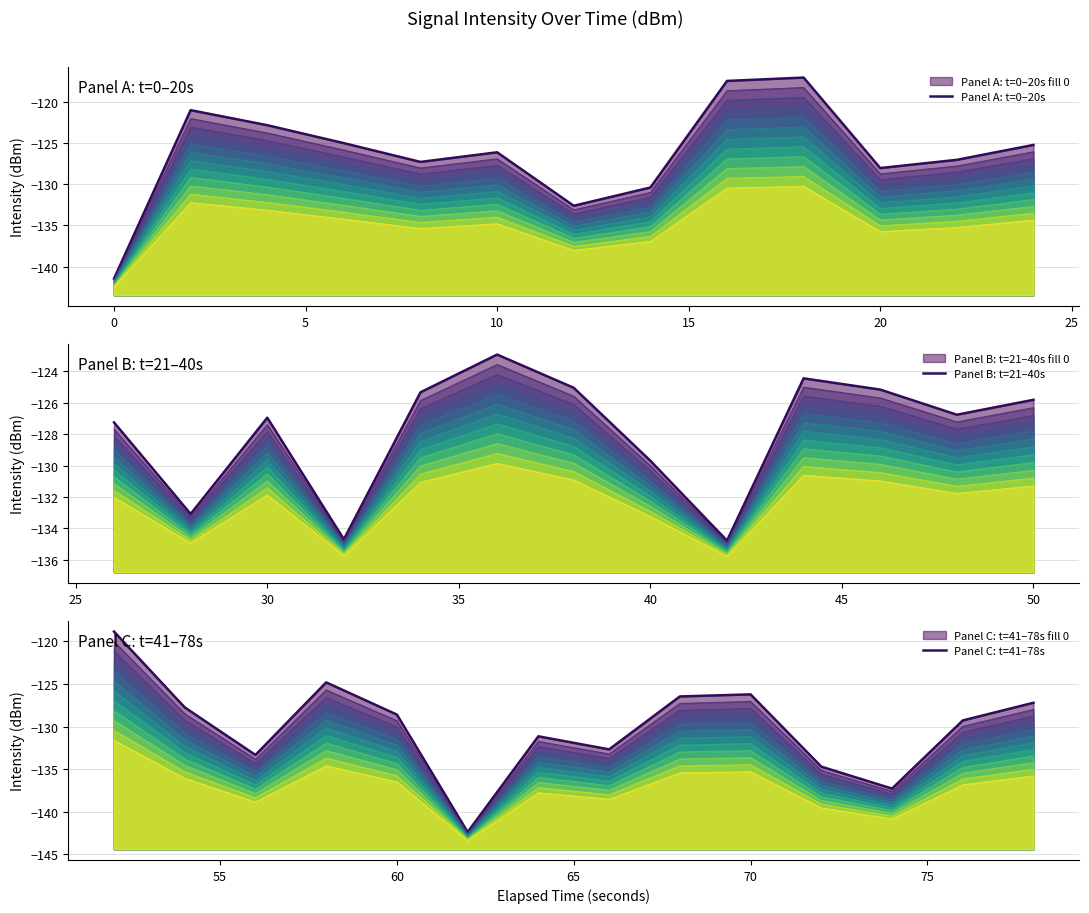

Count the number of categories in the chart.

40